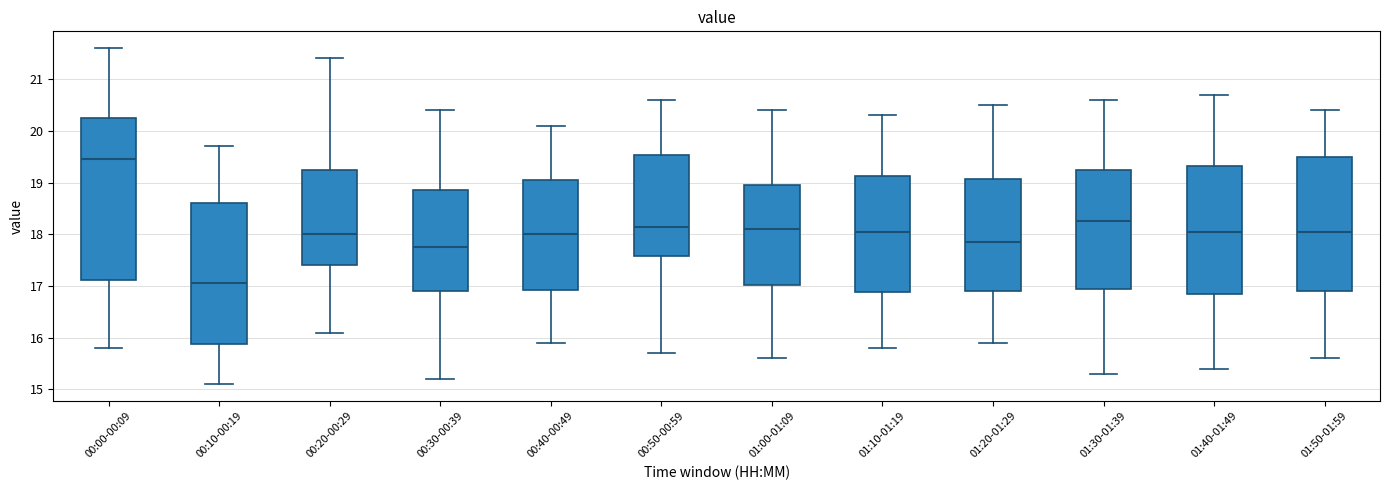

Comparing the boxes themselves (not the whiskers), which one is the tallest?

00:00-00:09